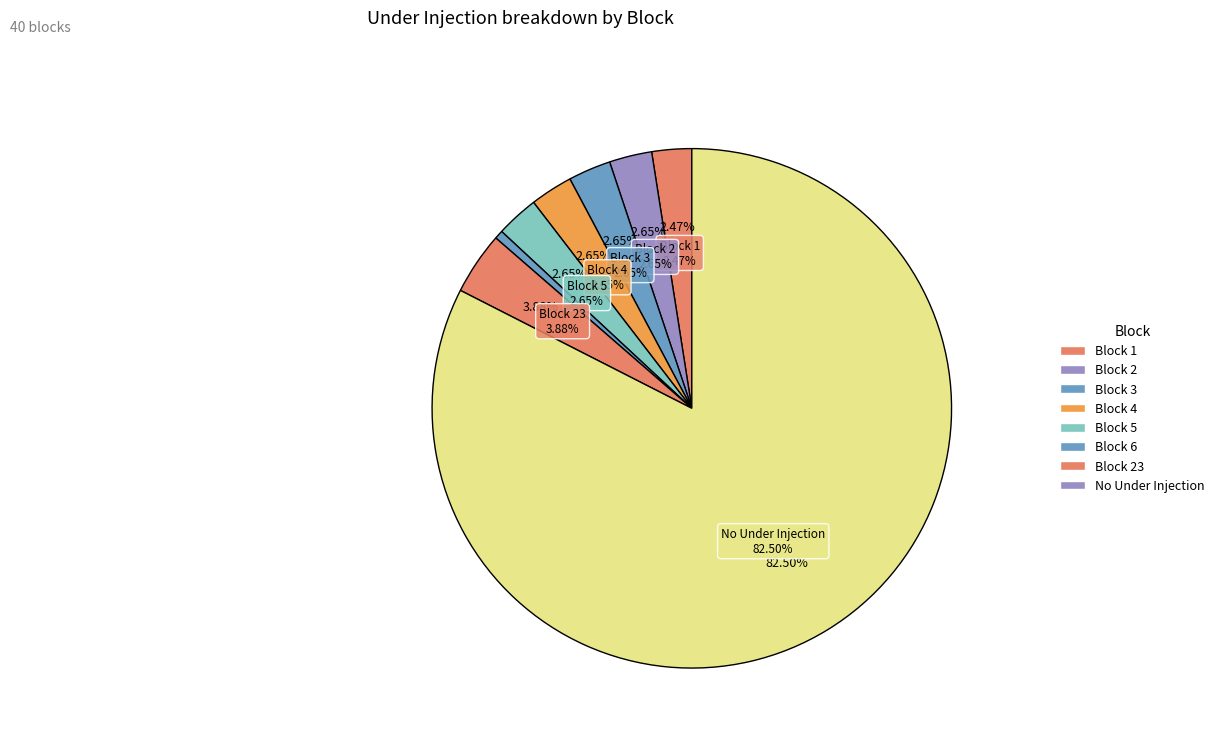

True or false: Block 16 accounts for 0% of the total.

True